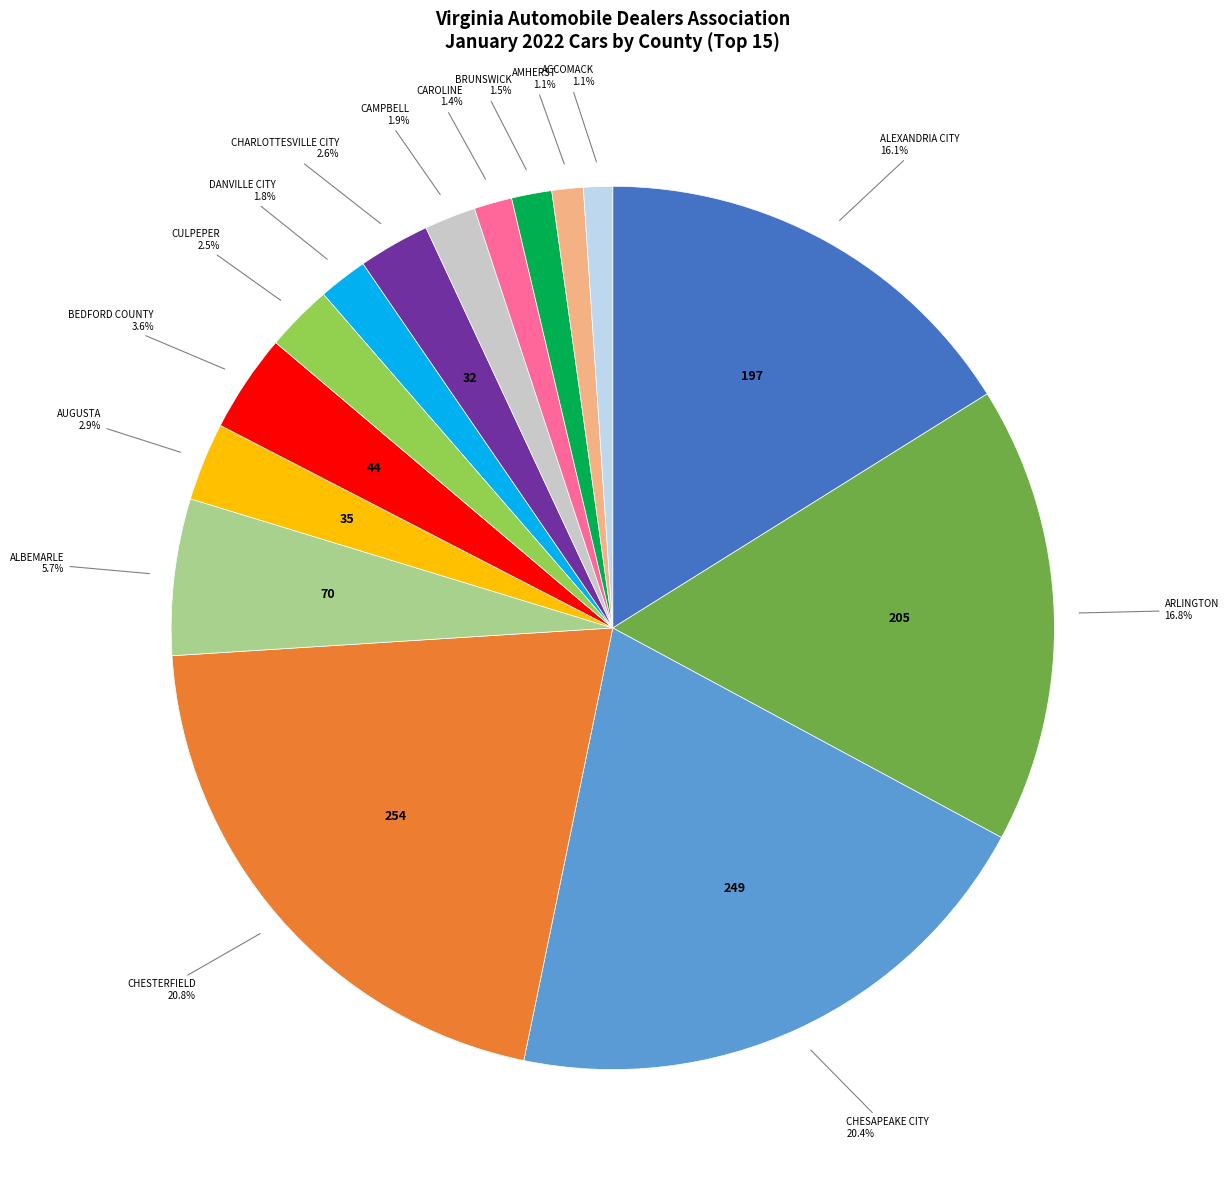

How many segments does this pie chart have?

15